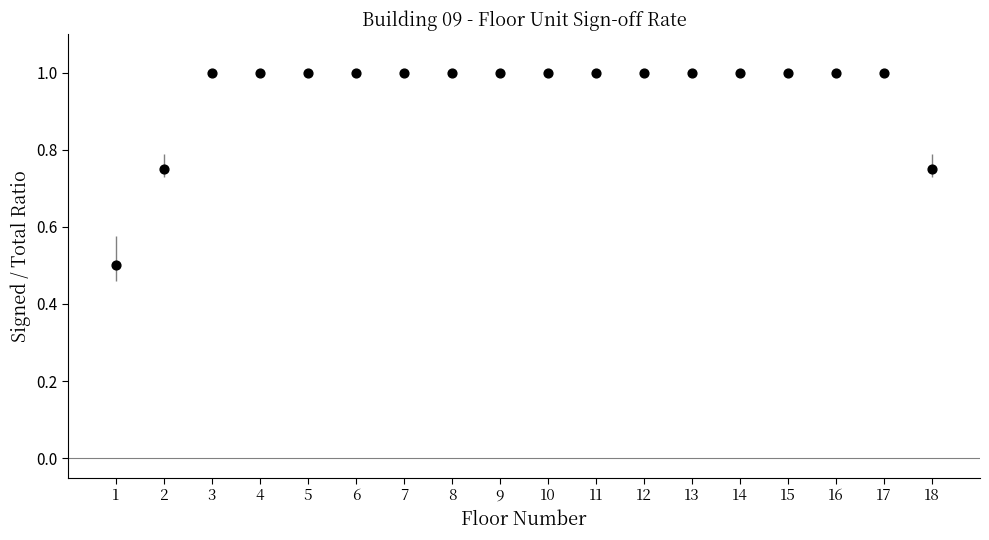

What Y value in the scatter plot is closest to 0?

0.5